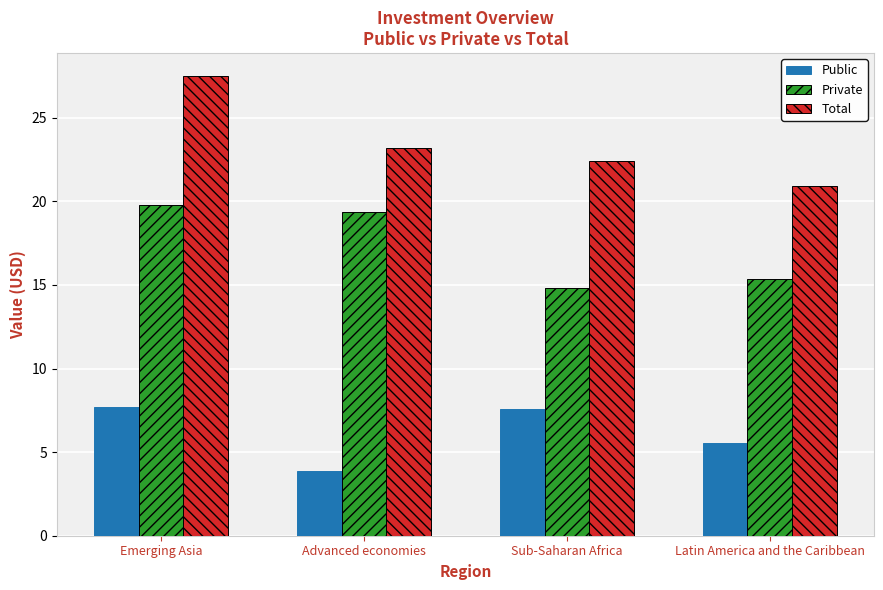

How many distinct data groups are displayed?

3